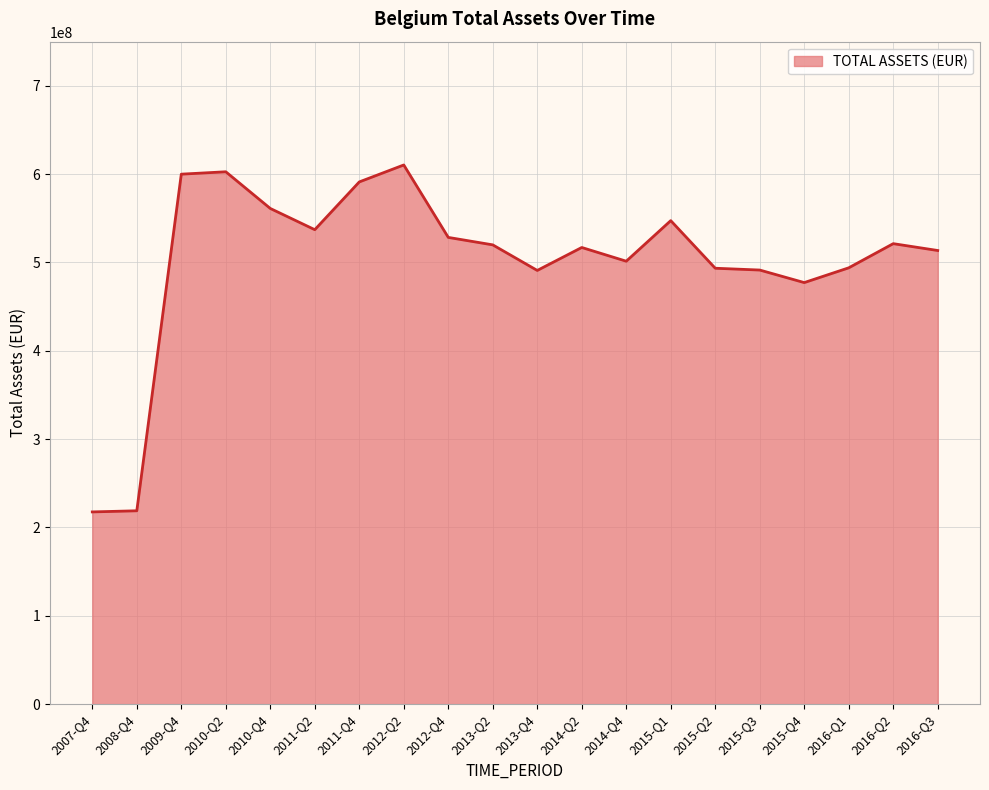

What is the ratio of the value at 2016-Q2 to the value at 2016-Q3?

1.0